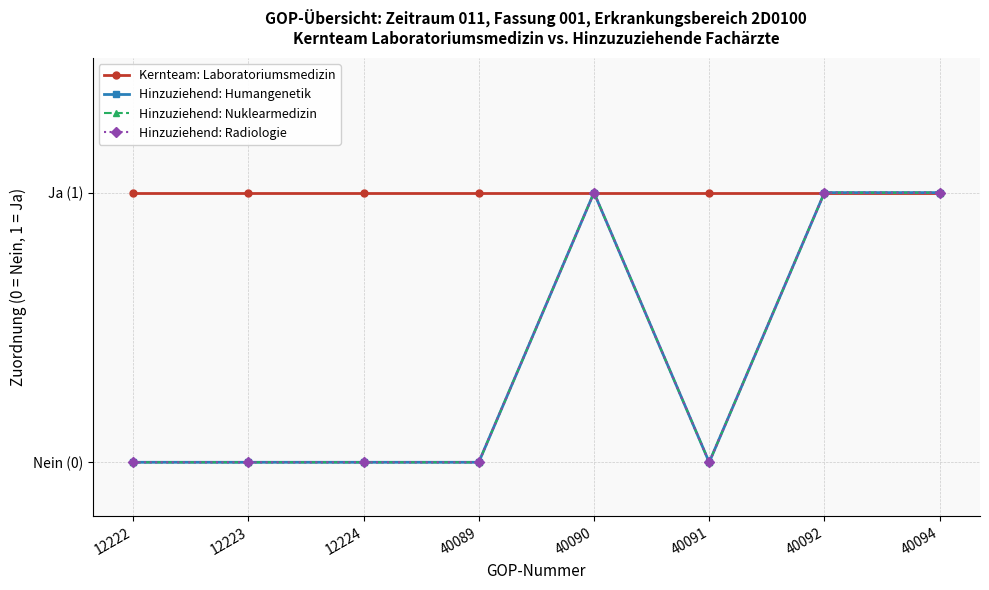

Is it true that Hinzuziehend: Humangenetik equals 0 at 12222?

True